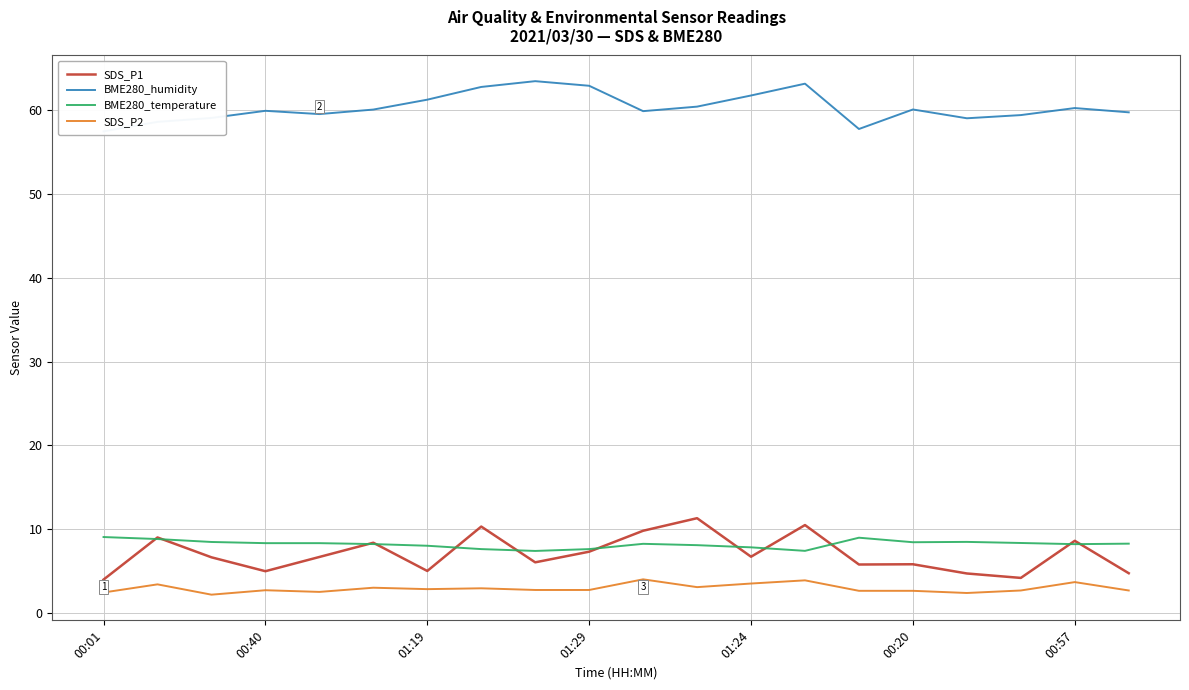

What is the value of the BME280_humidity point at the 16th from the left?

60.1